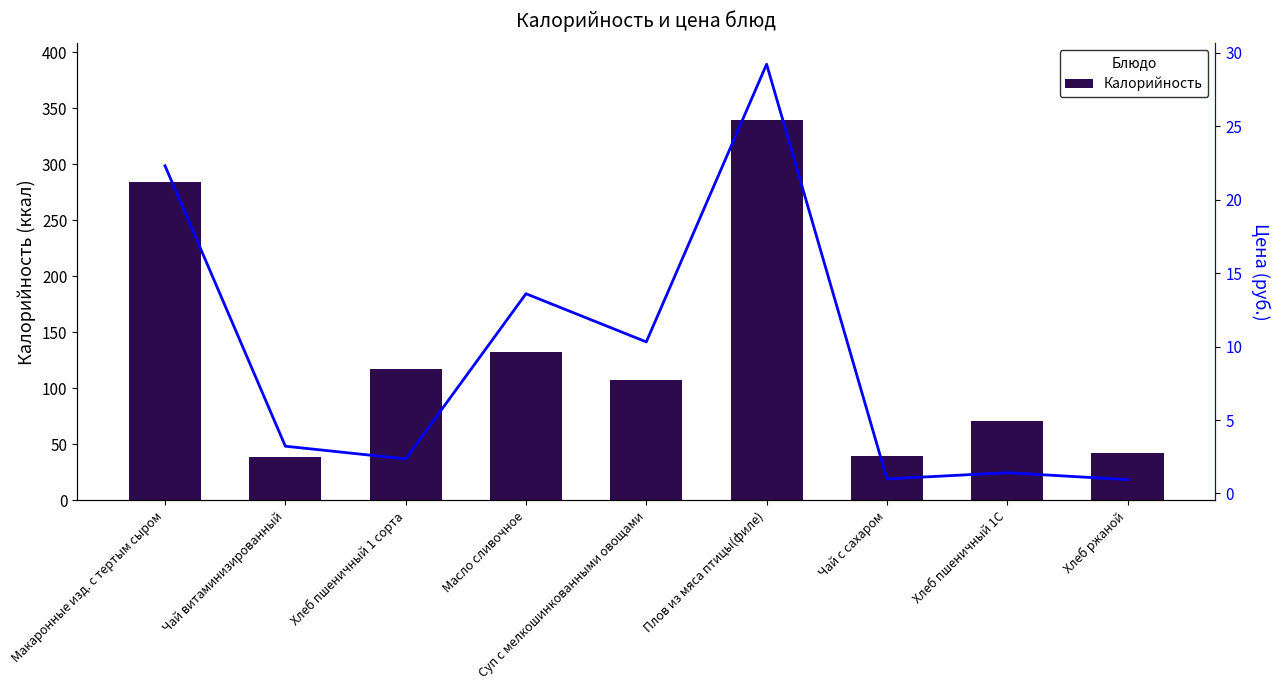

What is the value of the Цена bar at the 1st from the left?

22.3